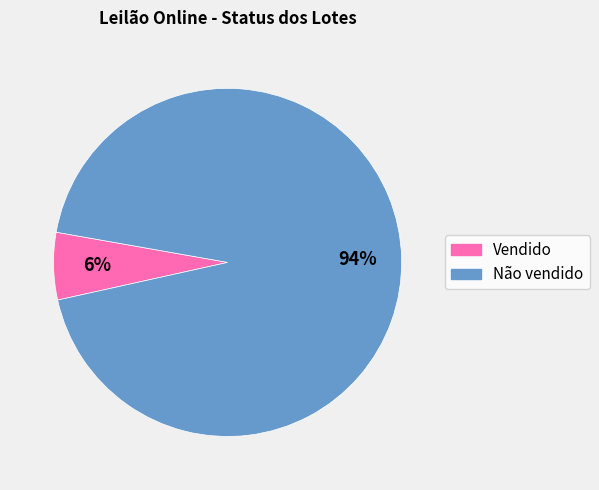

What is the ratio of the value at Vendido to the value at Não vendido?

0.1